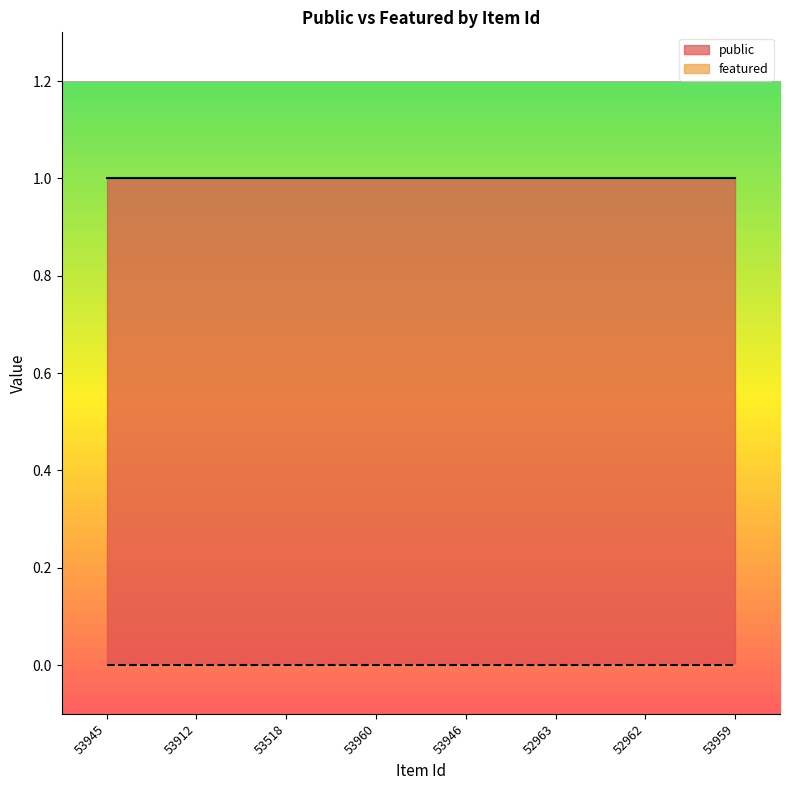

True or false: public and featured cross at least once.

False